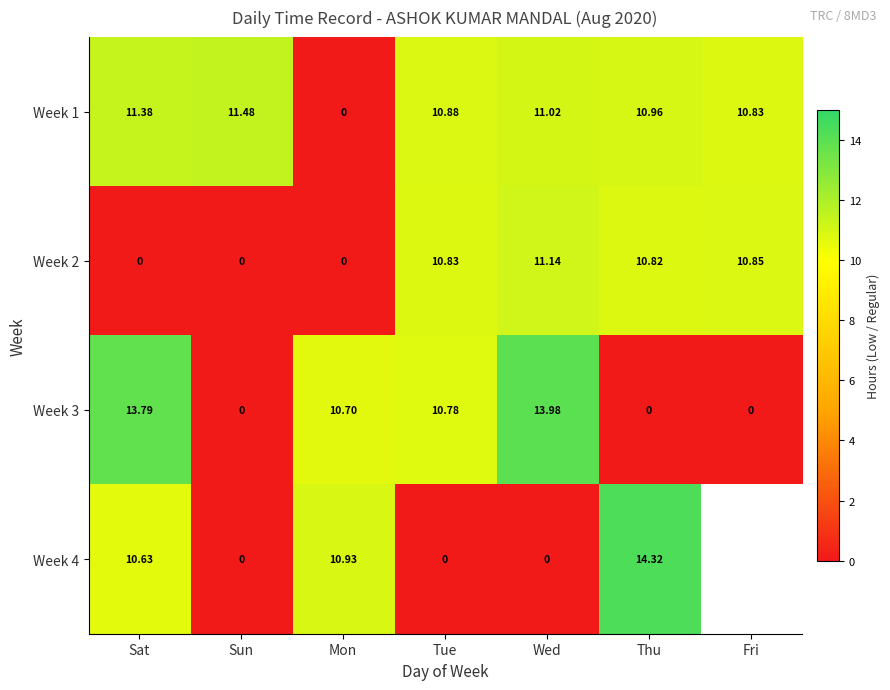

The value of Week 2 at Tue is 18.7. True or false?

False